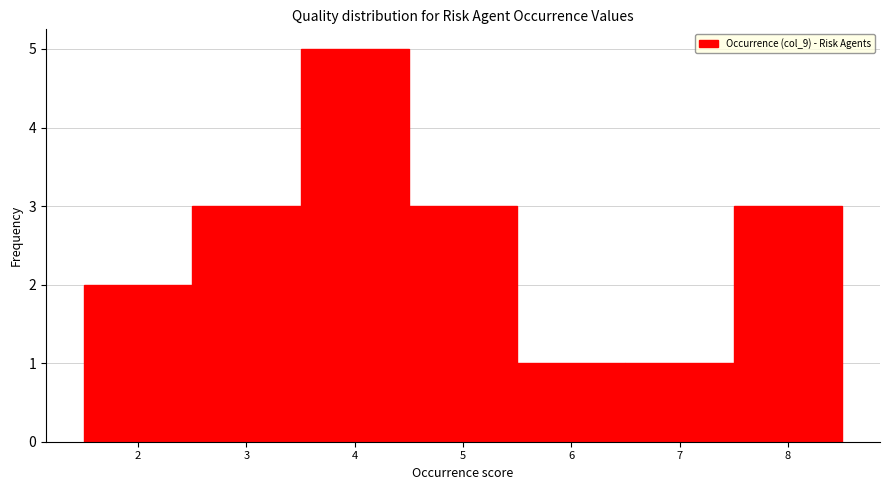

Which range on the x-axis has the tallest bar?

3.5 to 4.5